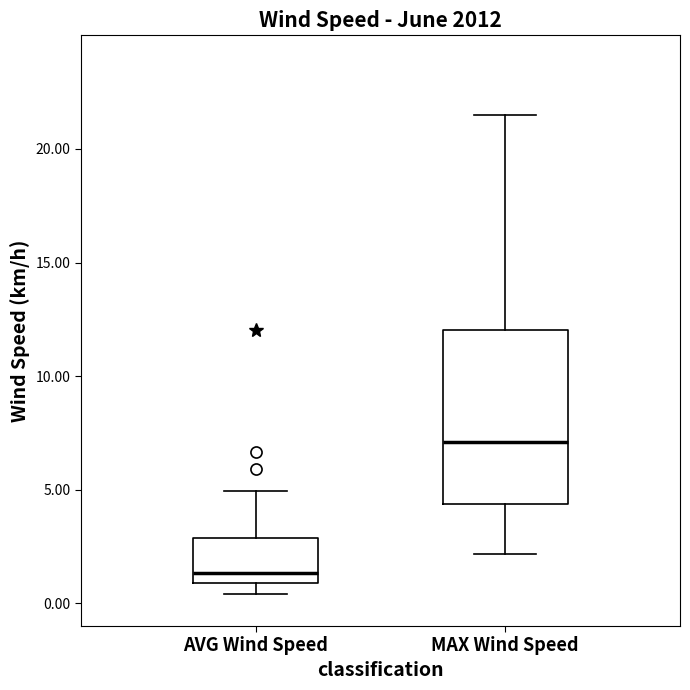

Comparing the boxes themselves (not the whiskers), which one is the tallest?

MAX Wind Speed